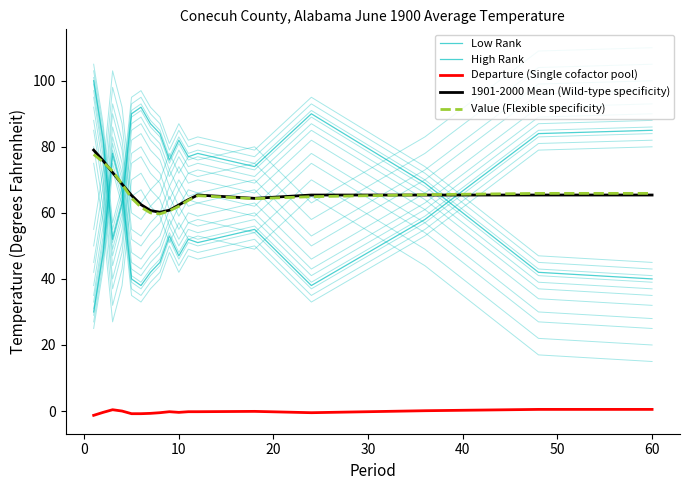

Reading left to right, transcribe all the data shown in this chart.

Low Rank: 30.0	48.0	78.0	67.0	40.0	38.0	42.0	45.0	53.0	47.0	52.0	51.0	55.0	38.0	58.0	84.0	85.0
High Rank: 100.0	82.0	52.0	63.0	90.0	92.0	87.0	84.0	76.0	82.0	77.0	78.0	74.0	90.0	69.0	42.0	40.0
Departure (Single cofactor pool): -1.3	-0.4	0.4	0.0	-0.8	-0.8	-0.7	-0.5	-0.2	-0.4	-0.2	-0.2	-0.1	-0.5	0.1	0.5	0.5
1901-2000 Mean (Wild-type specificity): 79.0	75.8	72.2	68.7	65.3	62.5	60.7	60.2	60.8	62.4	64.0	65.4	64.4	65.4	65.4	65.4	65.4
Value (Flexible specificity): 77.7	75.4	72.6	68.7	64.5	61.7	60.0	59.7	60.6	62.0	63.8	65.2	64.3	64.9	65.5	65.9	65.9